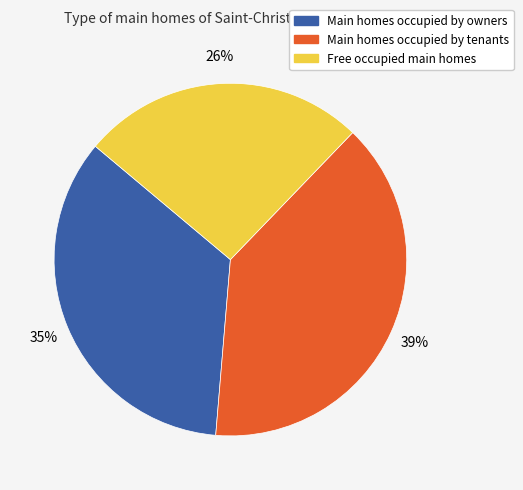

Count the number of slices in the pie.

3